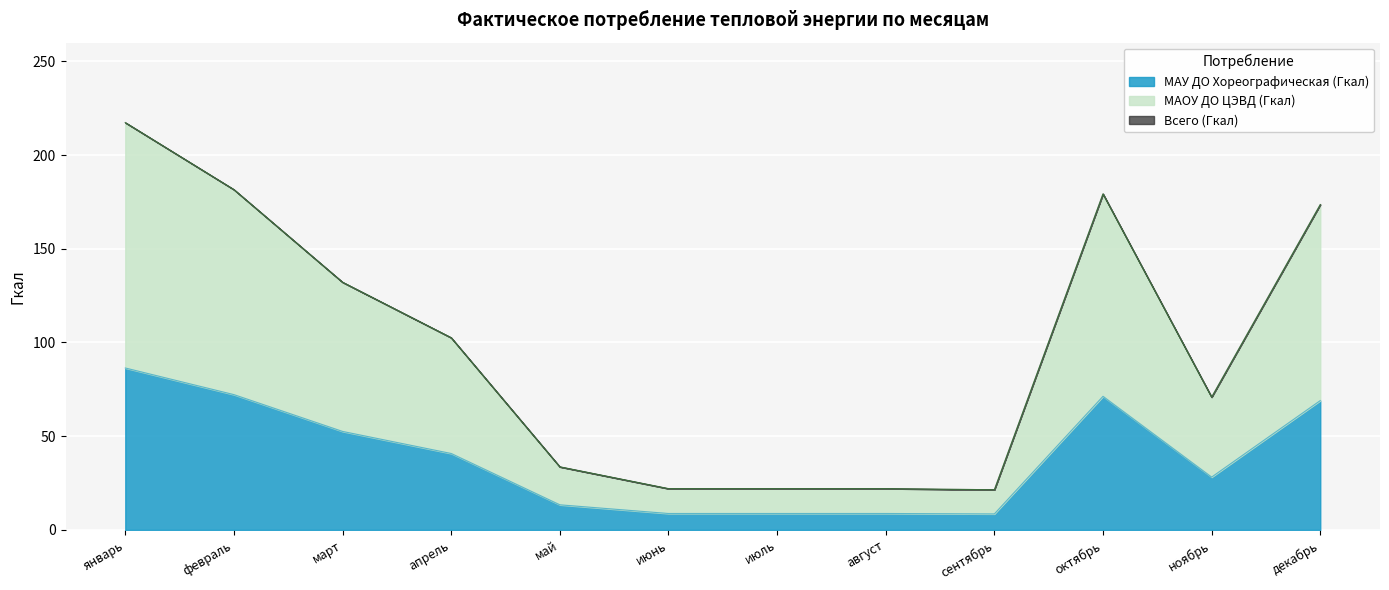

What is the sum of the Всего (Гкал) values at октябрь and март?

311.5